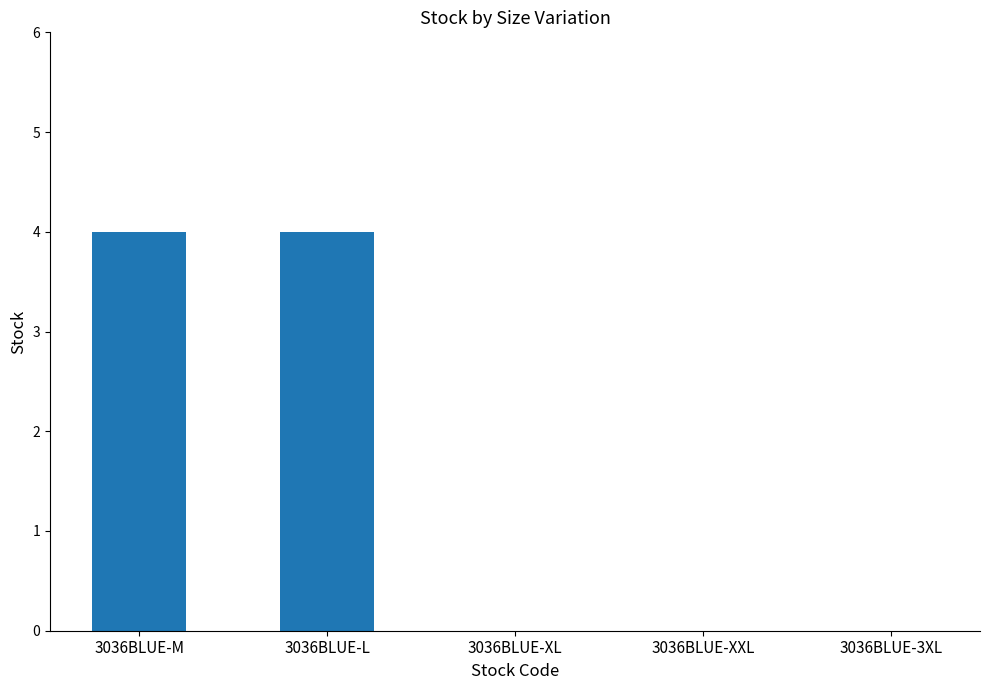

Reading right to left, transcribe all the data shown in this chart.

3036BLUE-3XL=0	3036BLUE-XXL=0	3036BLUE-XL=0	3036BLUE-L=4	3036BLUE-M=4